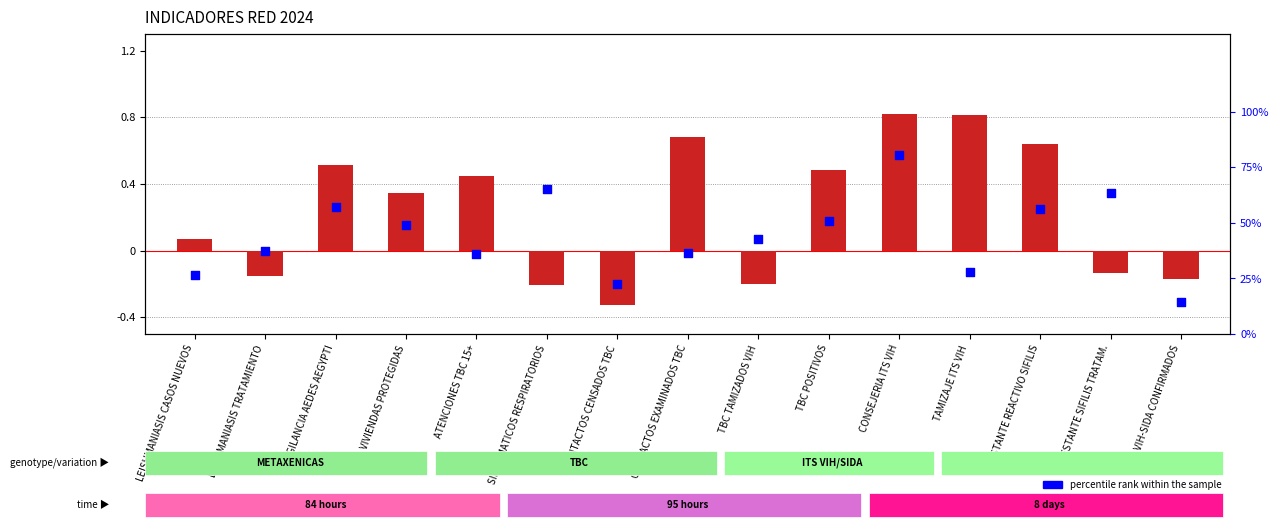

At how many categories does at least one series exceed 0?

15